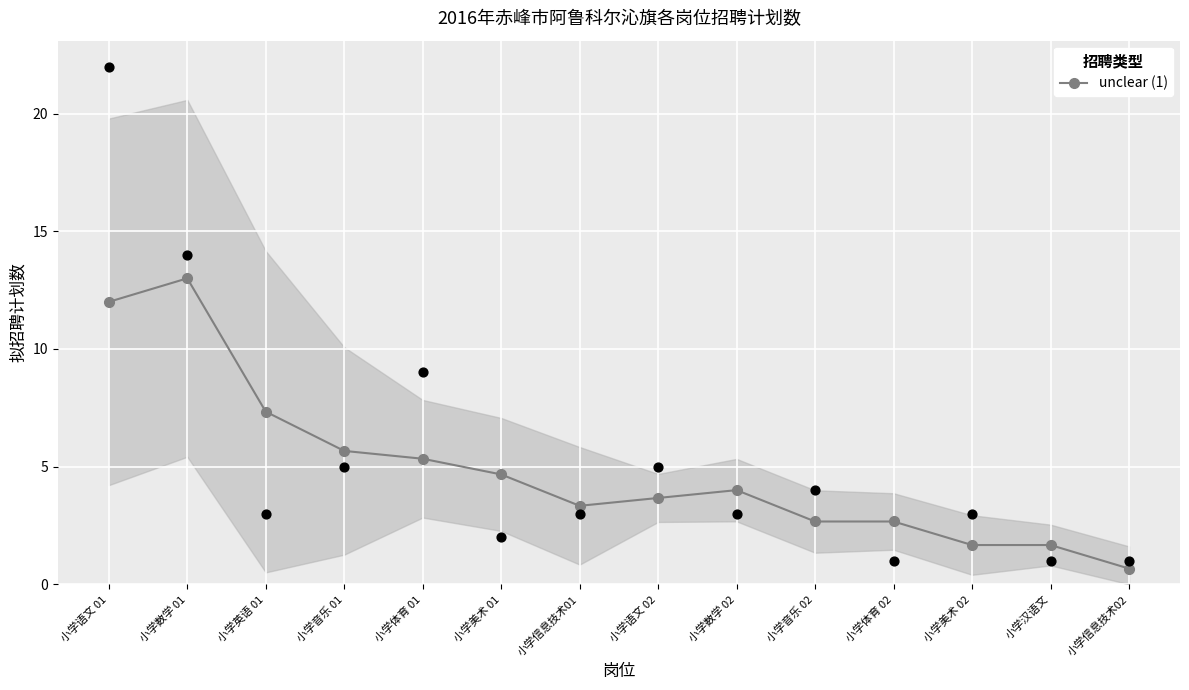

Between 小学英语 01 and 小学数学 02, which is larger?

小学英语 01